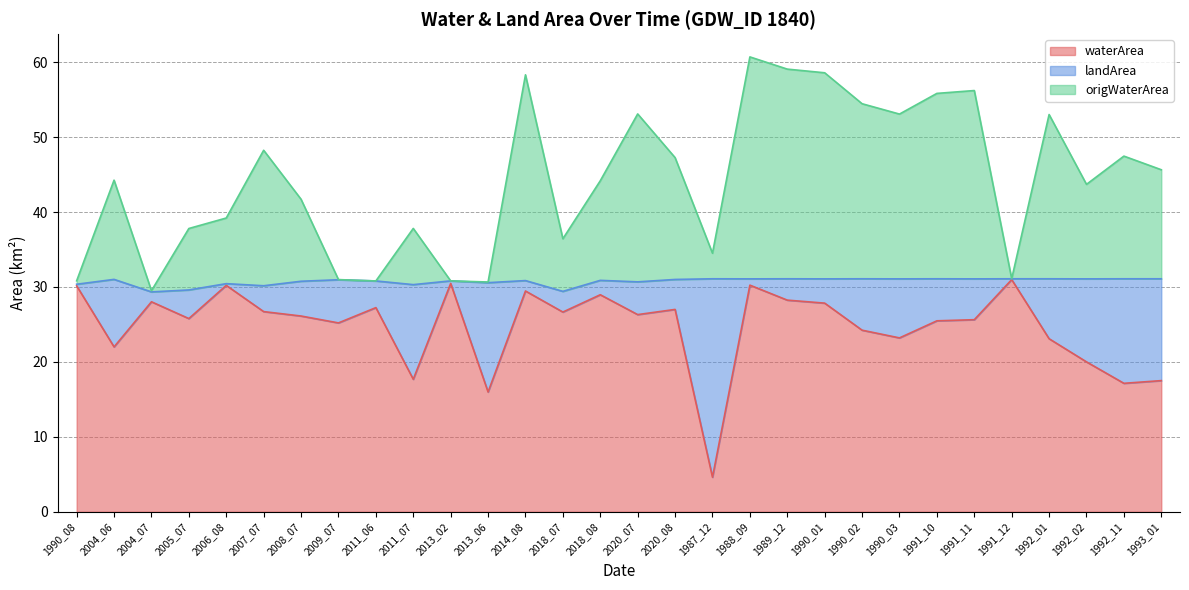

Is it true that waterArea equals 28.2 at 1989_12?

True